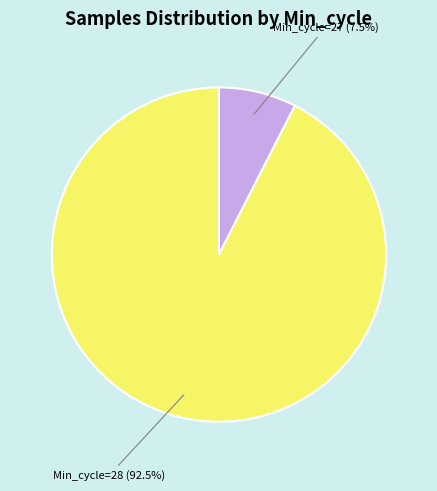

Combined, what portion of the pie is Min_cycle=28 and Min_cycle=27?

100.0%